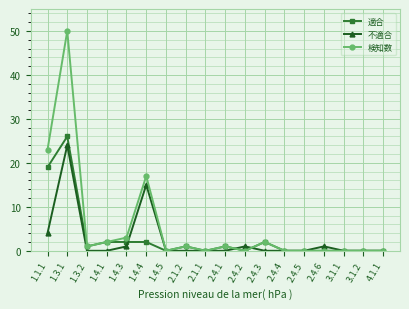

Rank the series by their average value, from lowest to highest.

不適合, 適合, 検知数